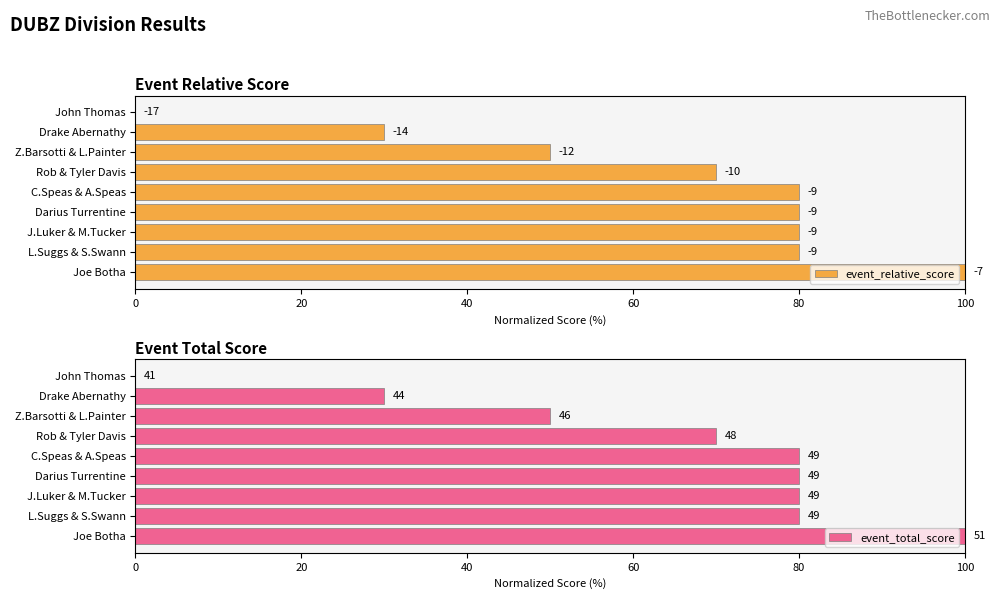

The value of event_relative_score at 7 is 37. True or false?

False